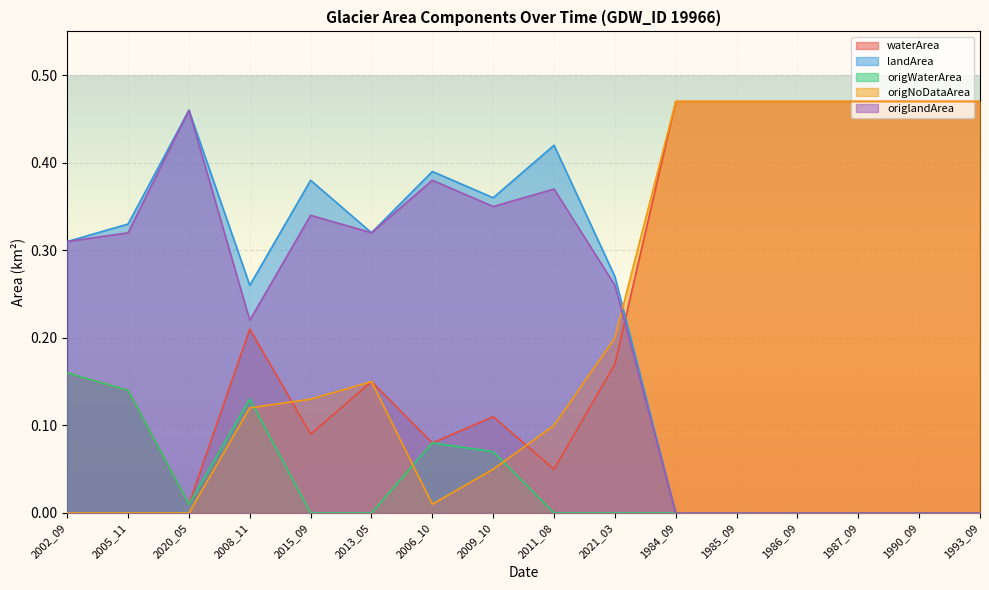

True or false: origWaterArea and origNoDataArea cross at least once.

True